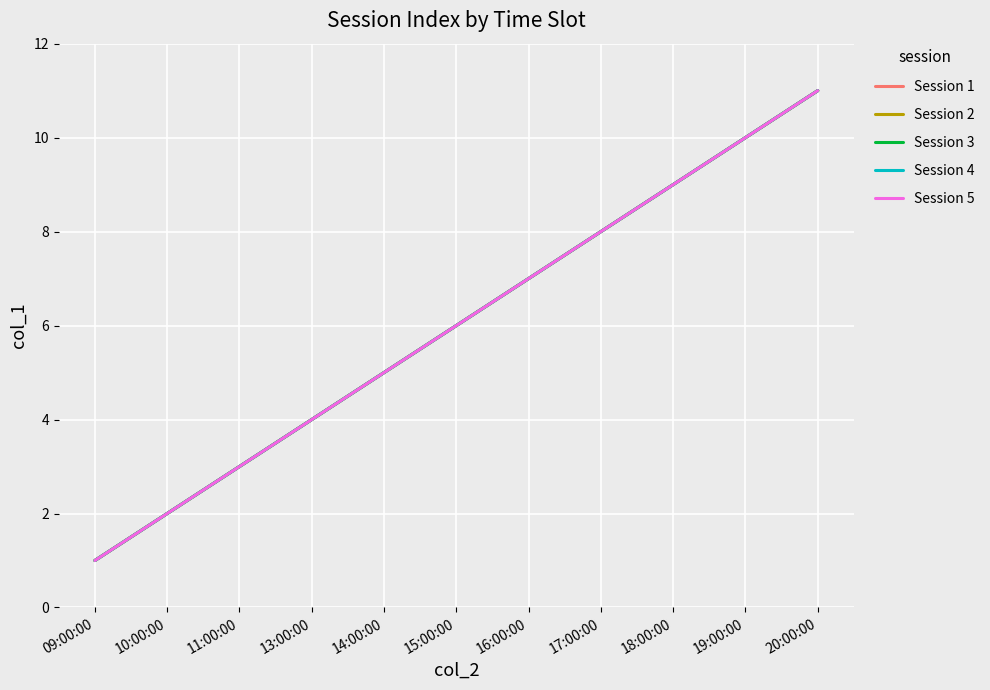

The Session 5 series shows 3 at 18:00:00. True or false?

False